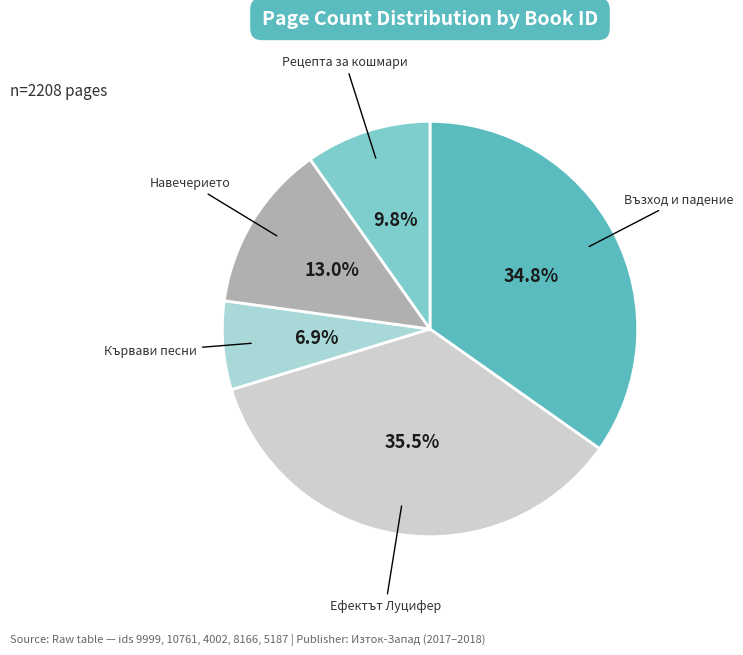

Does any single category account for the majority?

No